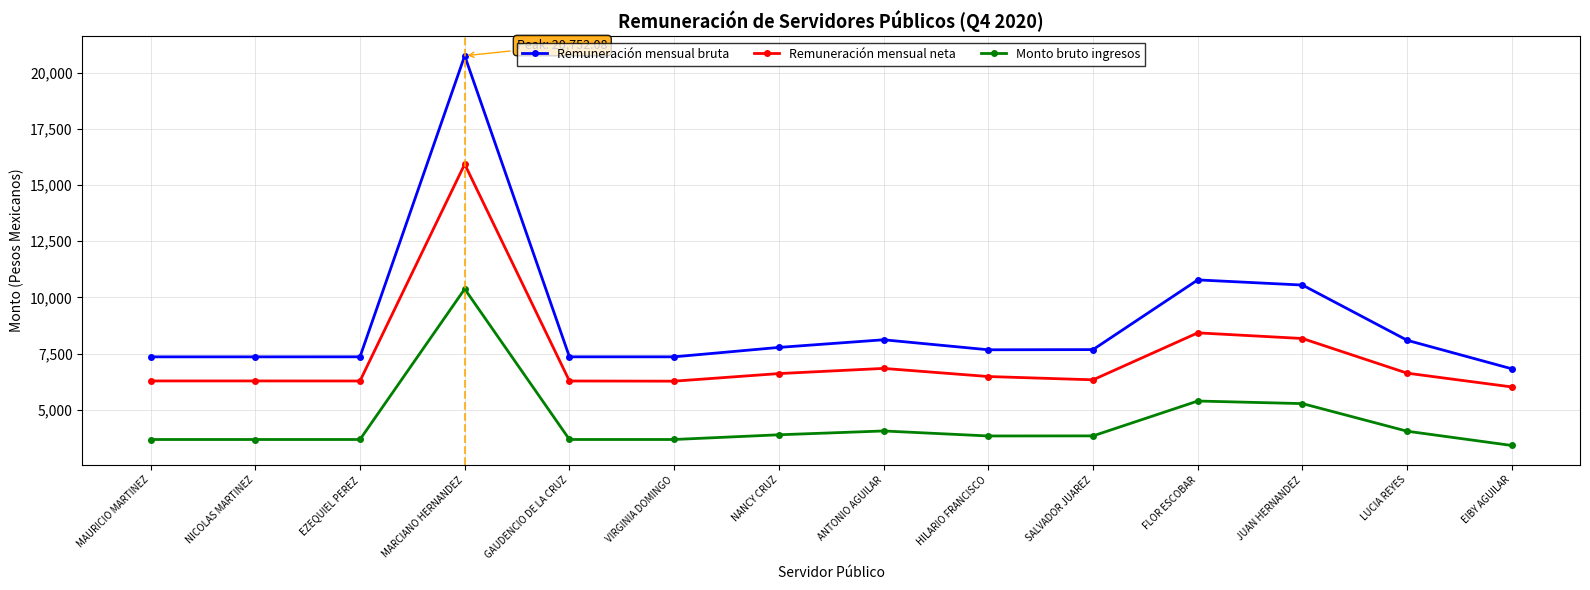

How many values in the Remuneración mensual bruta series exceed 7678?

7